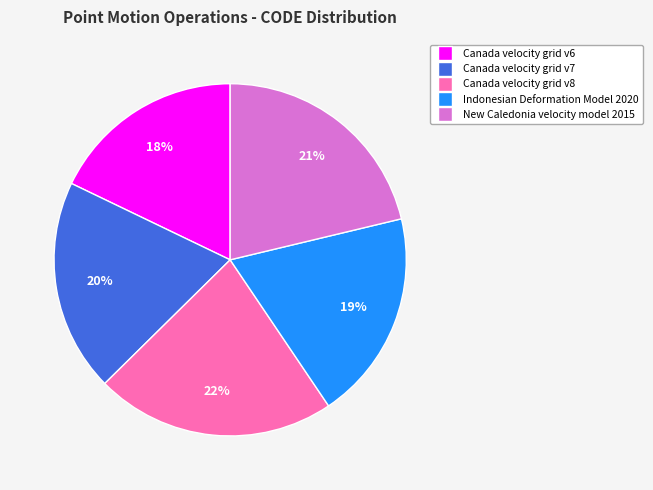

How many slices are in this pie chart?

5